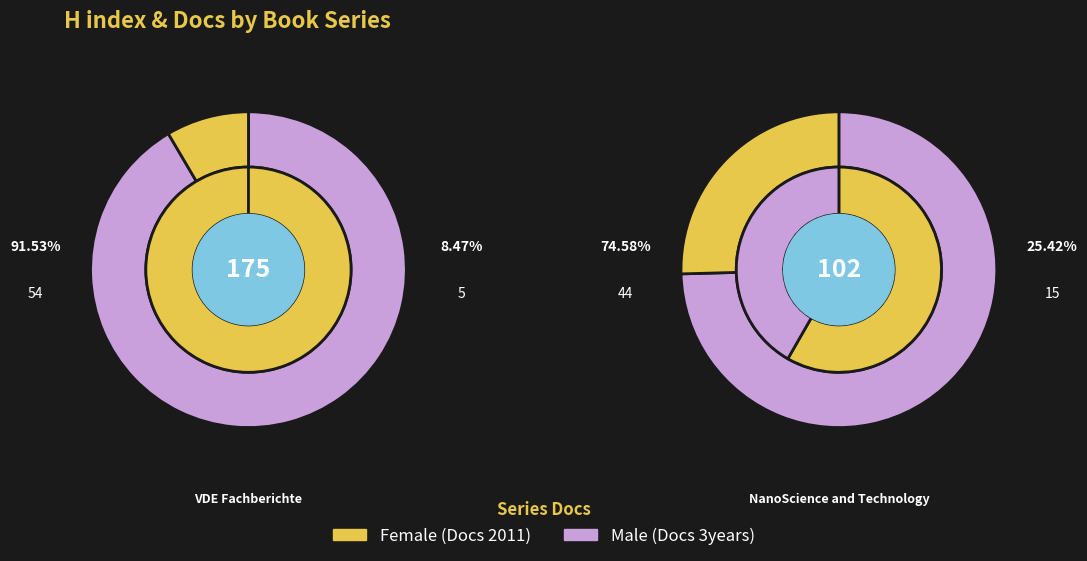

Which slice is the smallest?

VDE Fachberichte